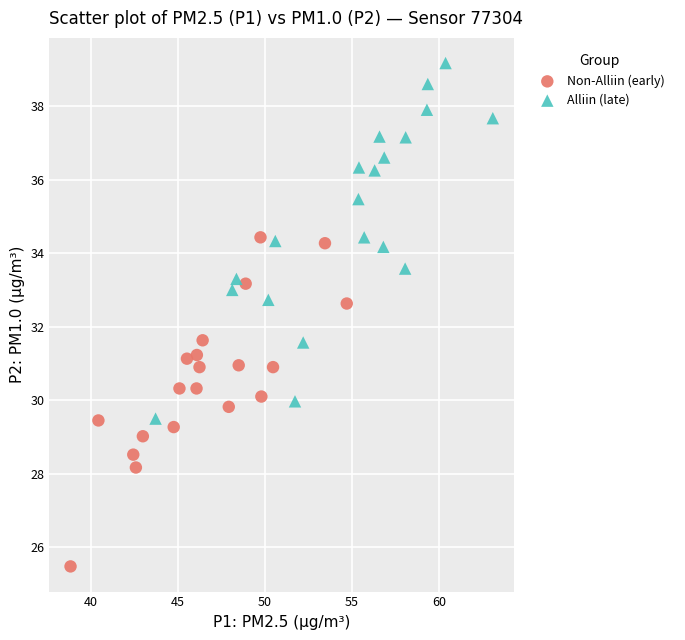

Which series reaches the minimum Y coordinate?

Non-Alliin (early)